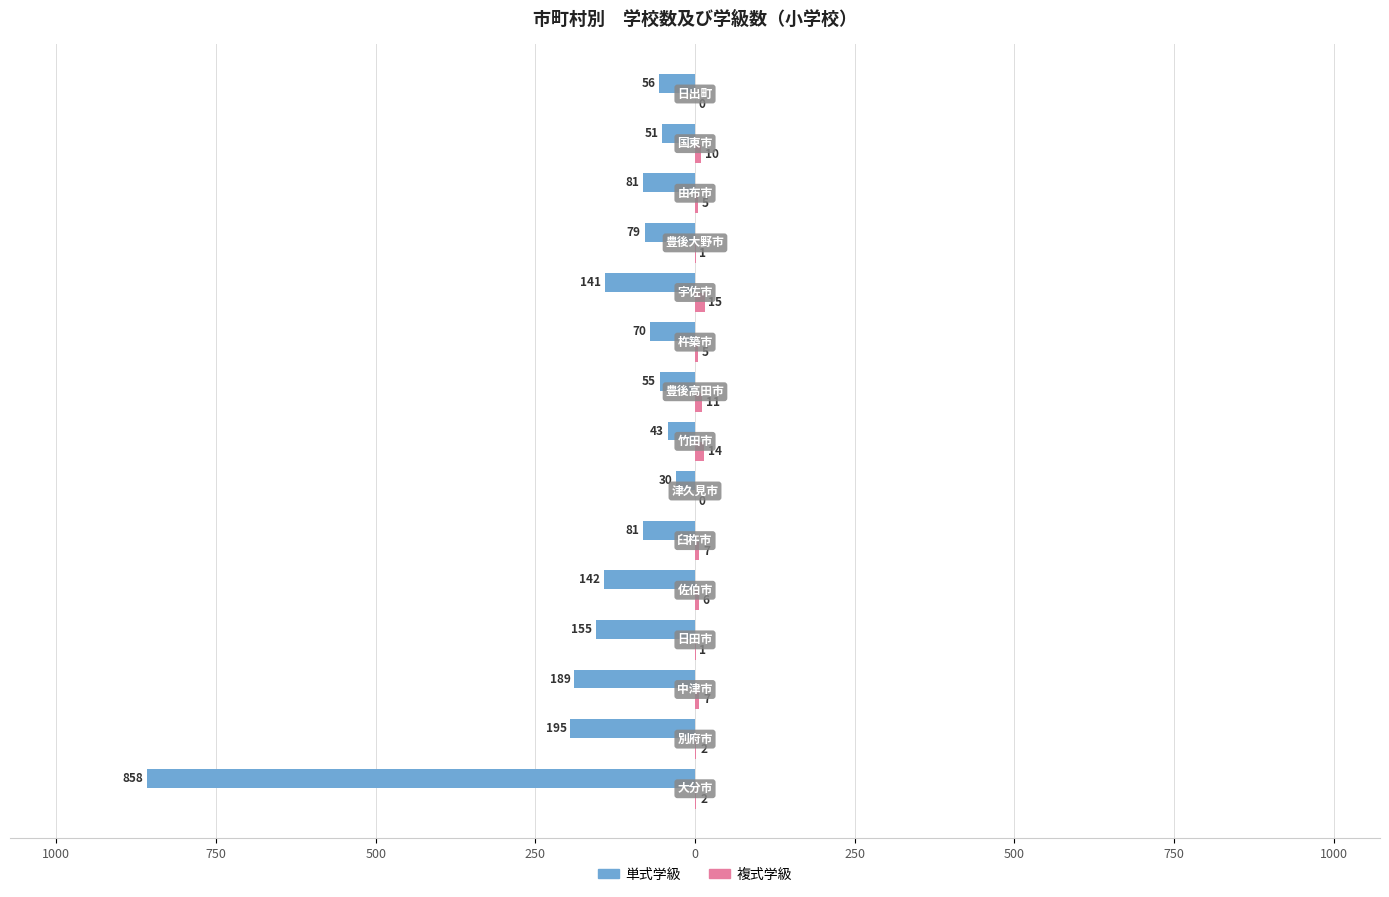

What is the sum of all 単式学級 values?

-2226